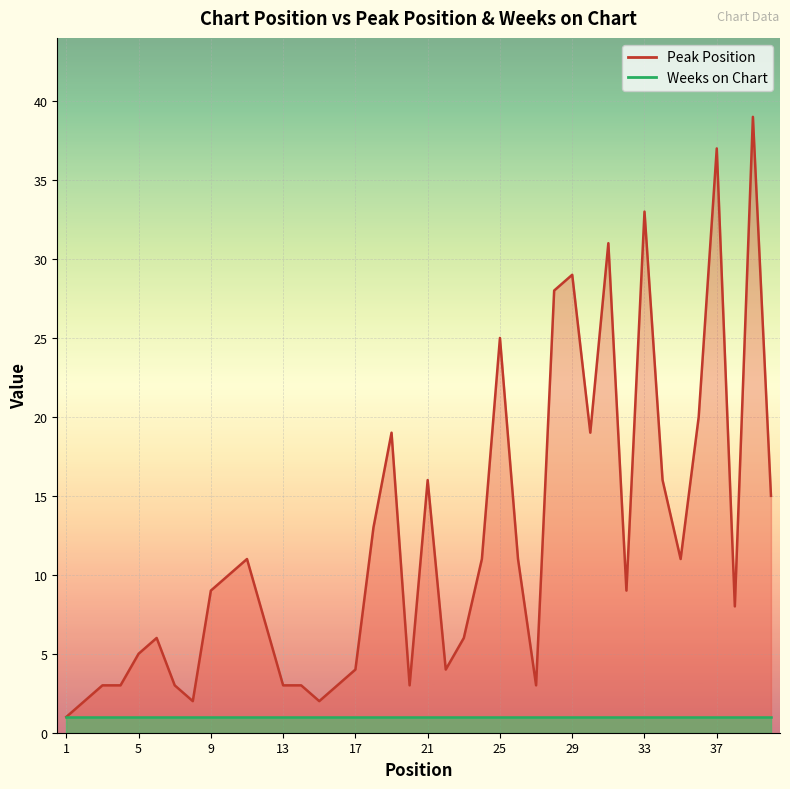

What is the value of the 2nd point from the left?

2